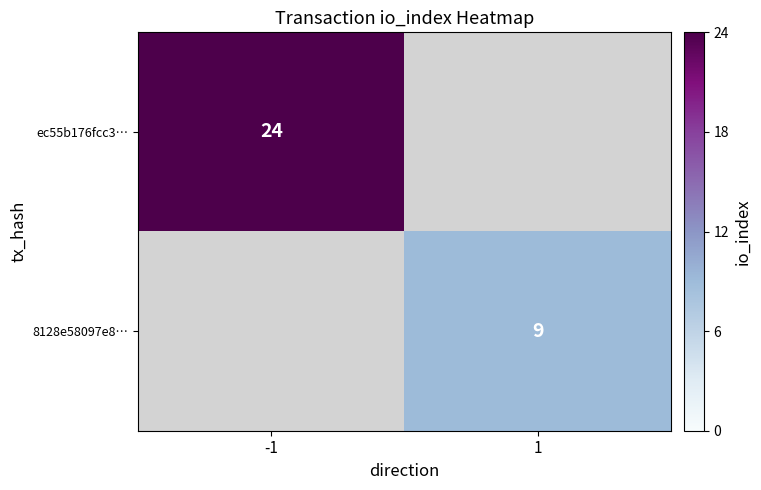

The value of 8128e58097e8… at 1 is 9. True or false?

True